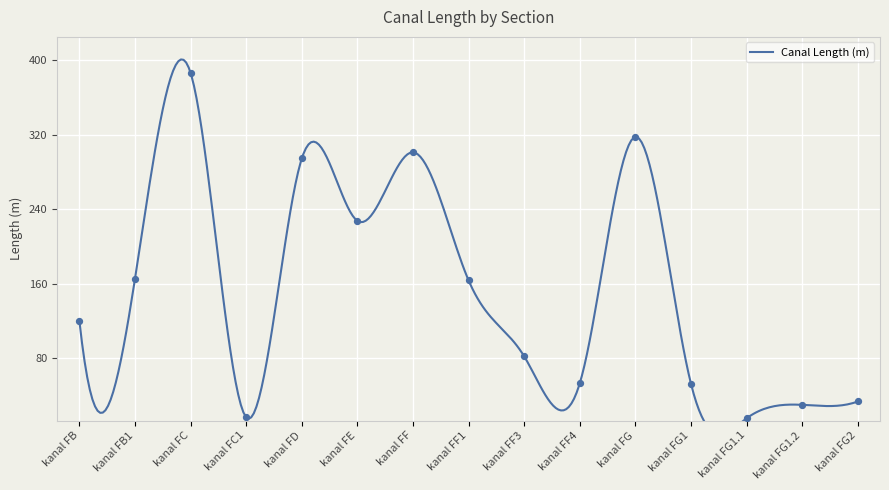

What is the change in value from kanal FF1 to kanal FG2?

-130.0